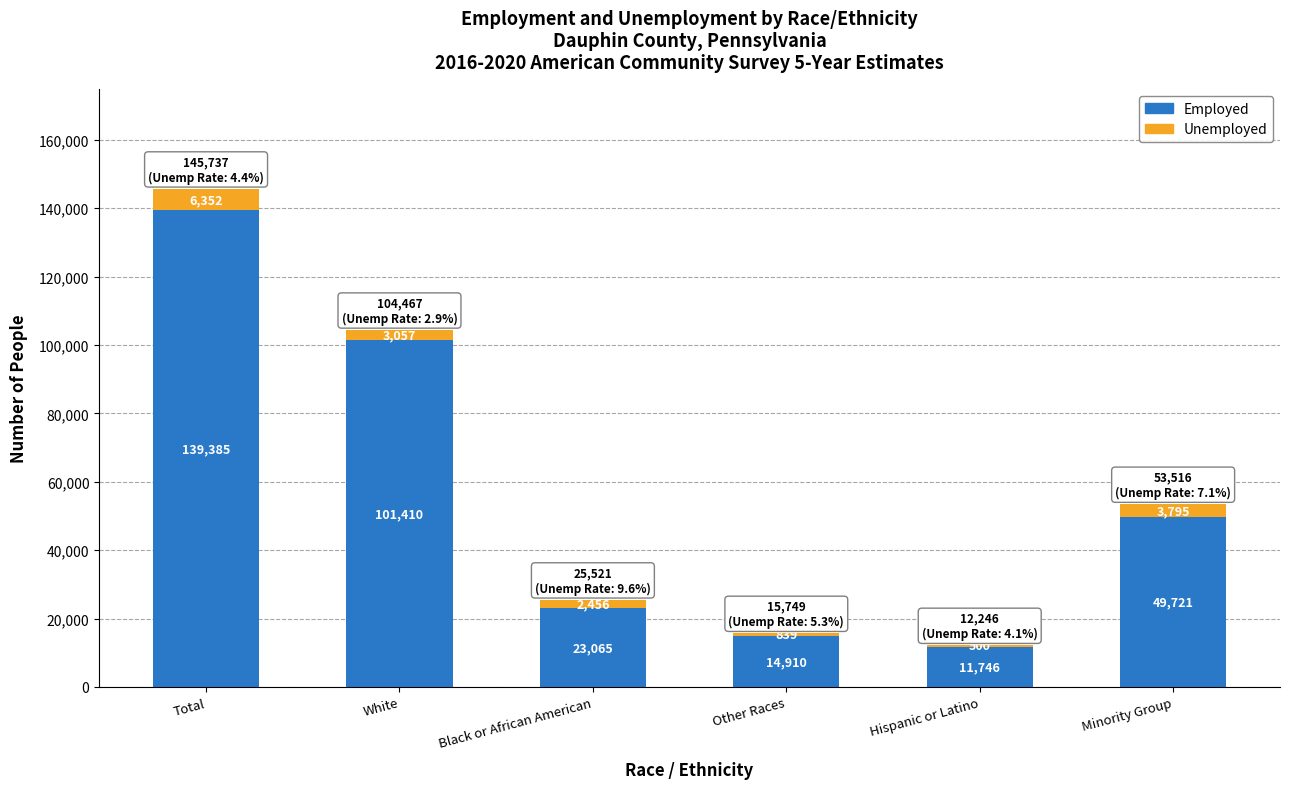

What is the total value across all series at Total?

145737